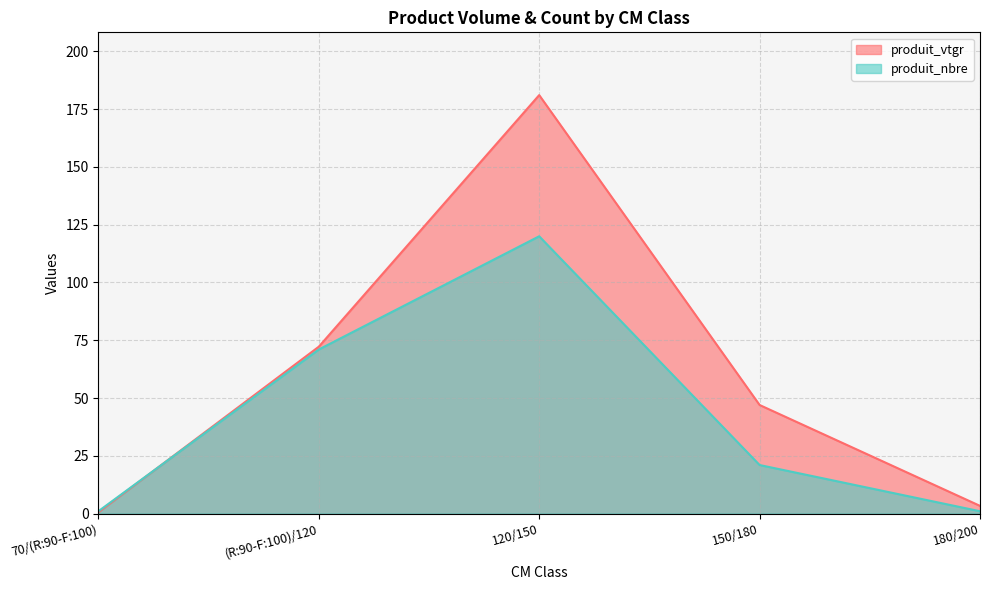

The produit_nbre series shows 120.0 at 120/150. True or false?

True